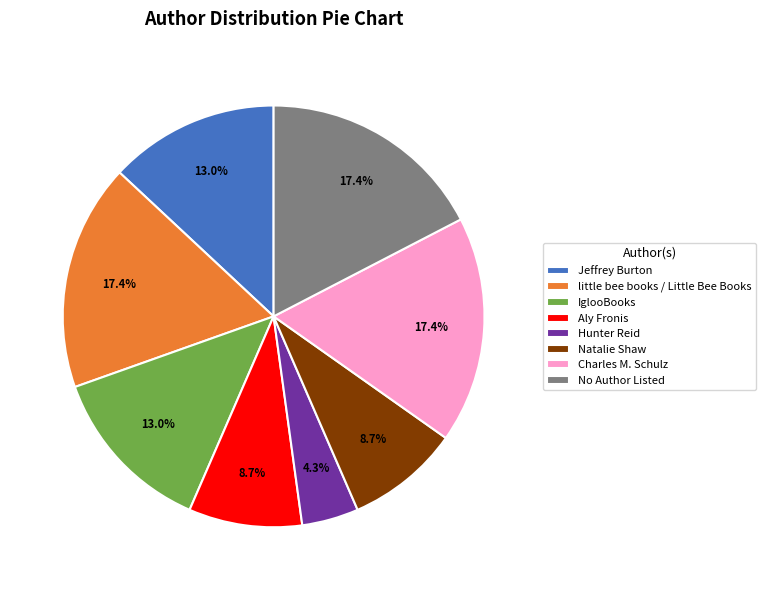

Is there a majority slice in this chart?

No